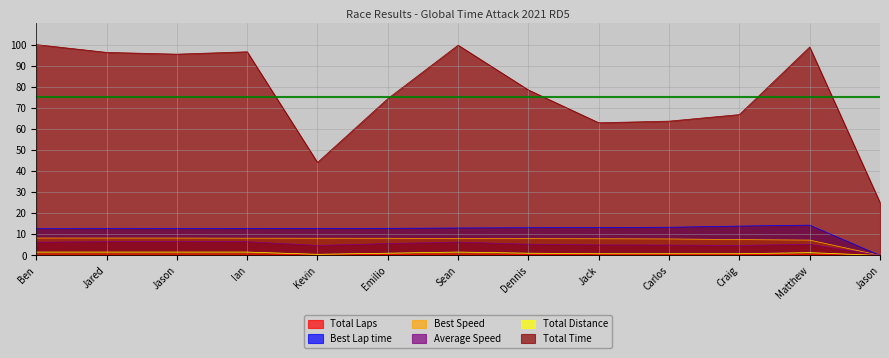

Is it true that Best Lap time equals 22.0 at Jared?

False